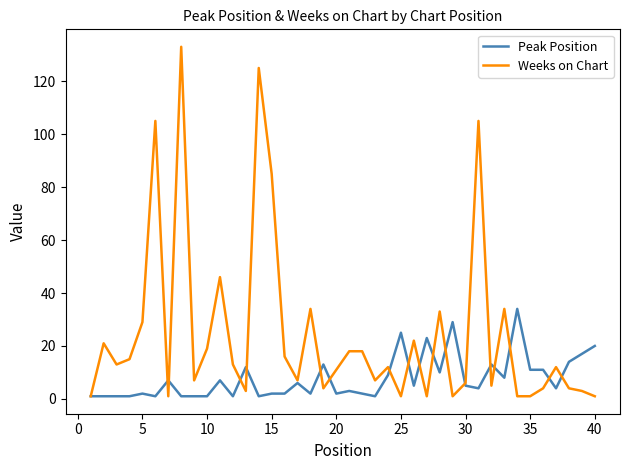

Which series has the largest range (max minus min)?

Weeks on Chart